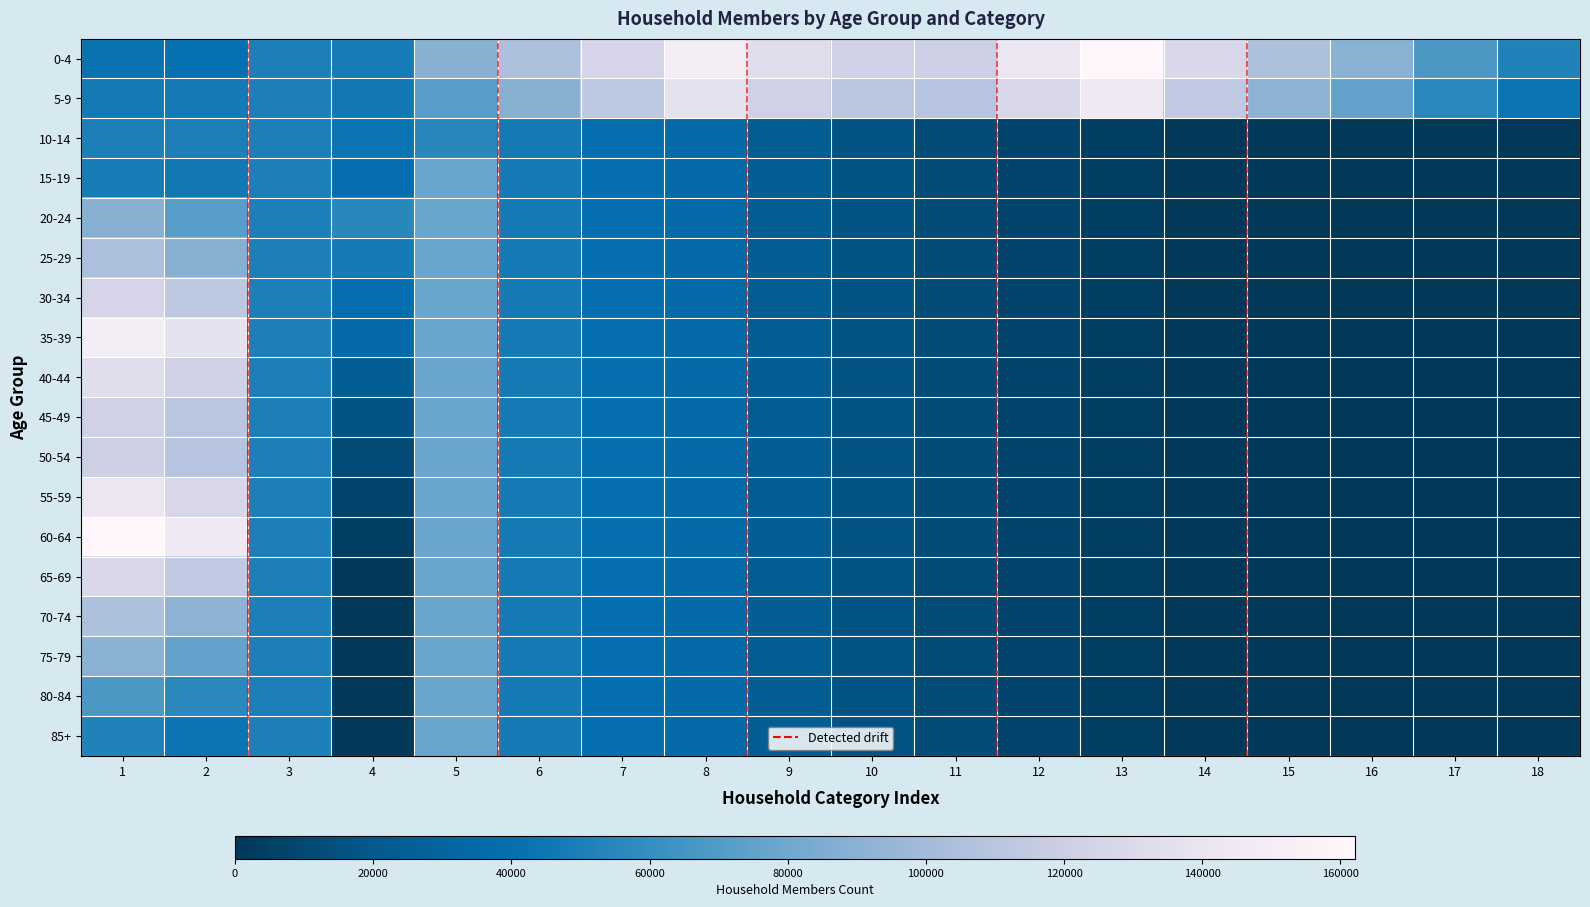

At how many categories does at least one series exceed 0?

18